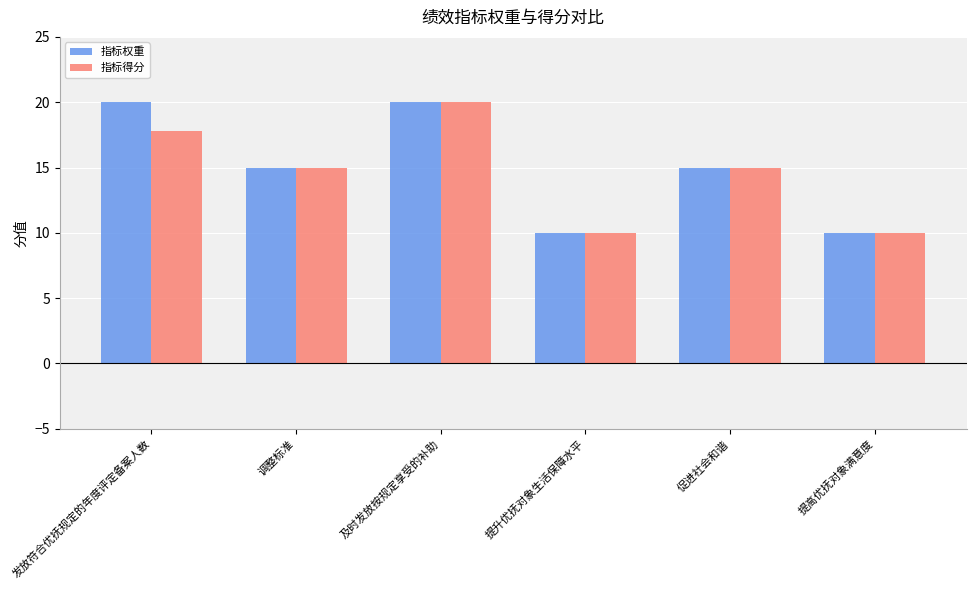

What is the approximate value of 指标权重 at 提高优抚对象满意度?

10.0